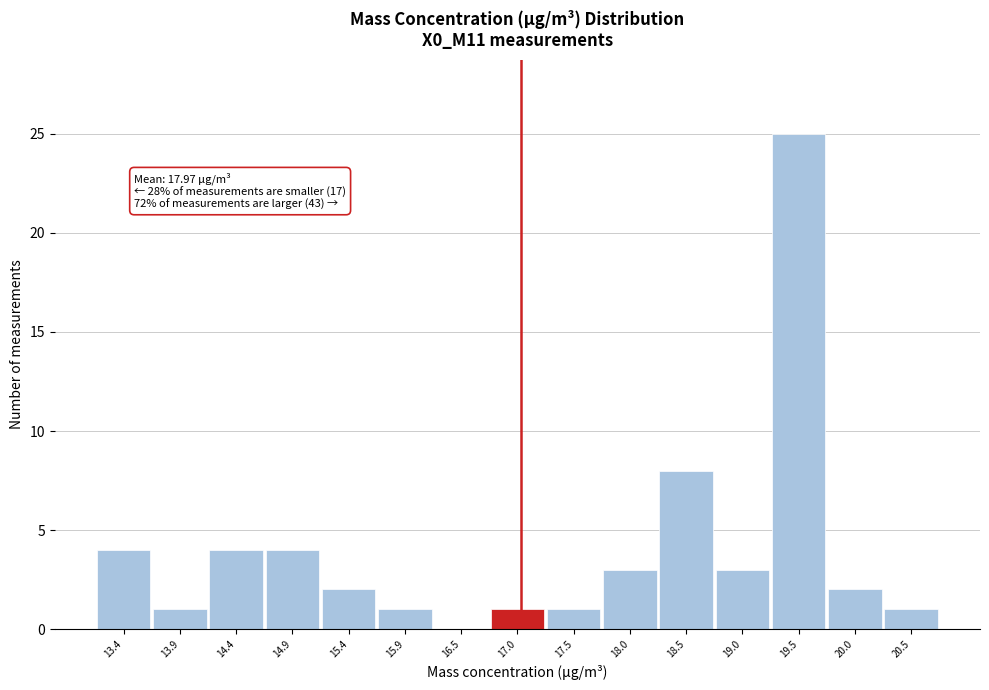

Which range on the x-axis has the tallest bar?

19.3 to 19.8